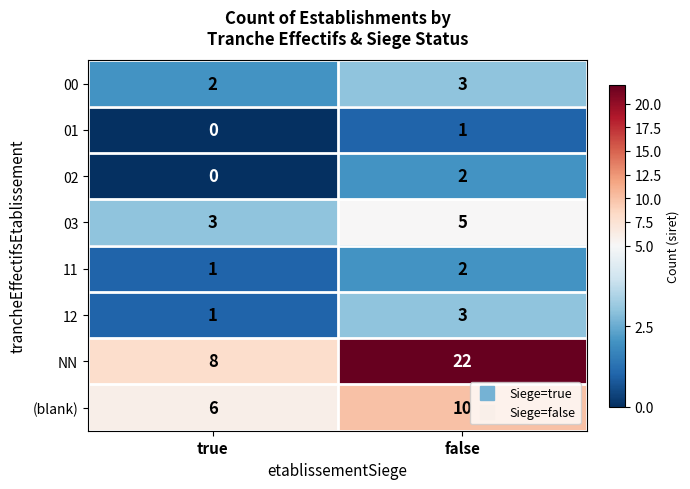

At which category does the chart reach its minimum across all series?

true